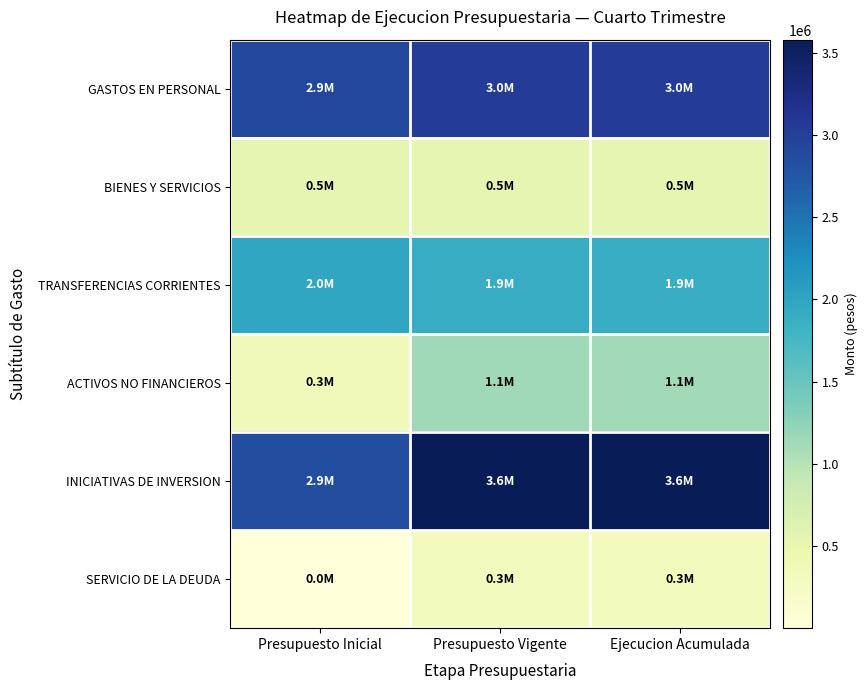

Count the number of data series in this chart.

6